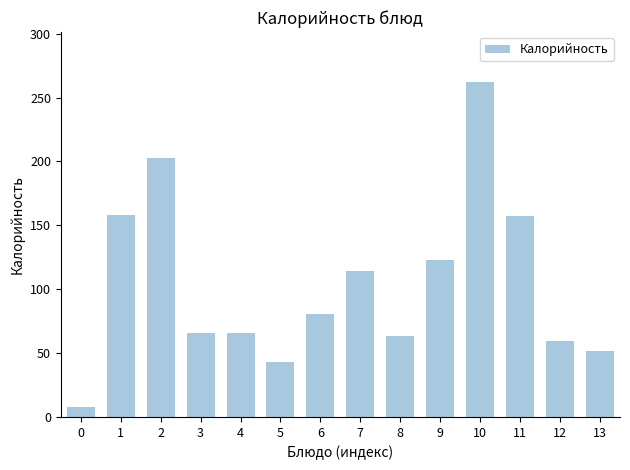

What is the ratio of the value at 1 to the value at 5?

3.7